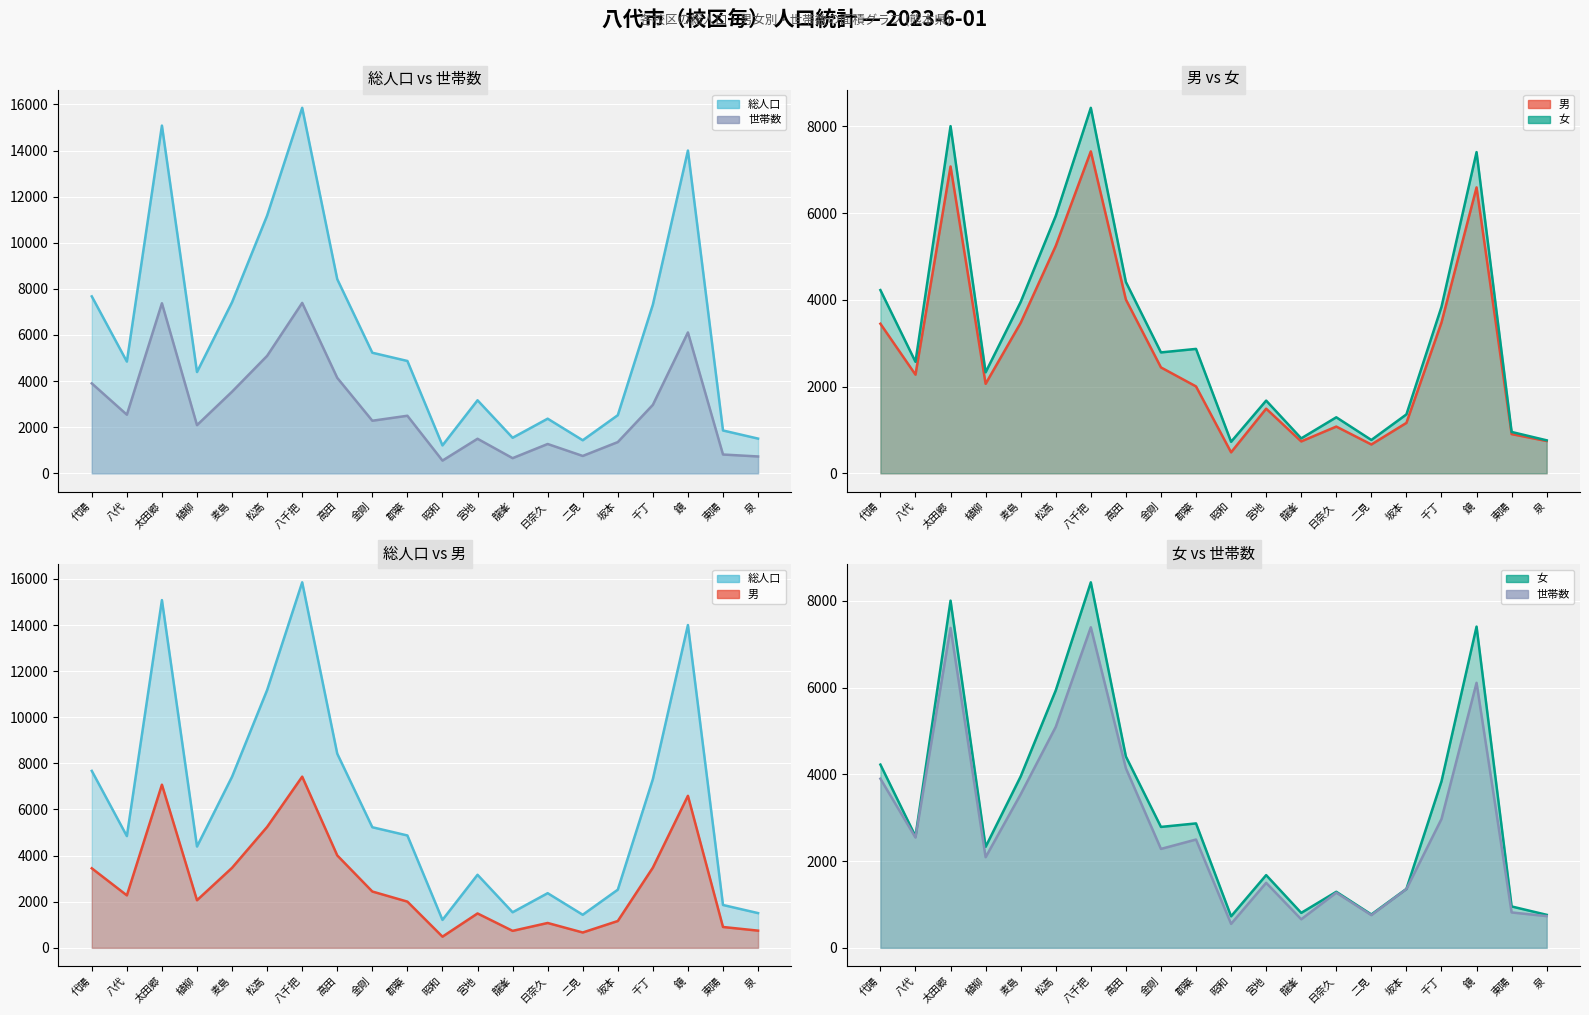

Is it true that 総人口 (line) equals 4653 at 宮地?

False